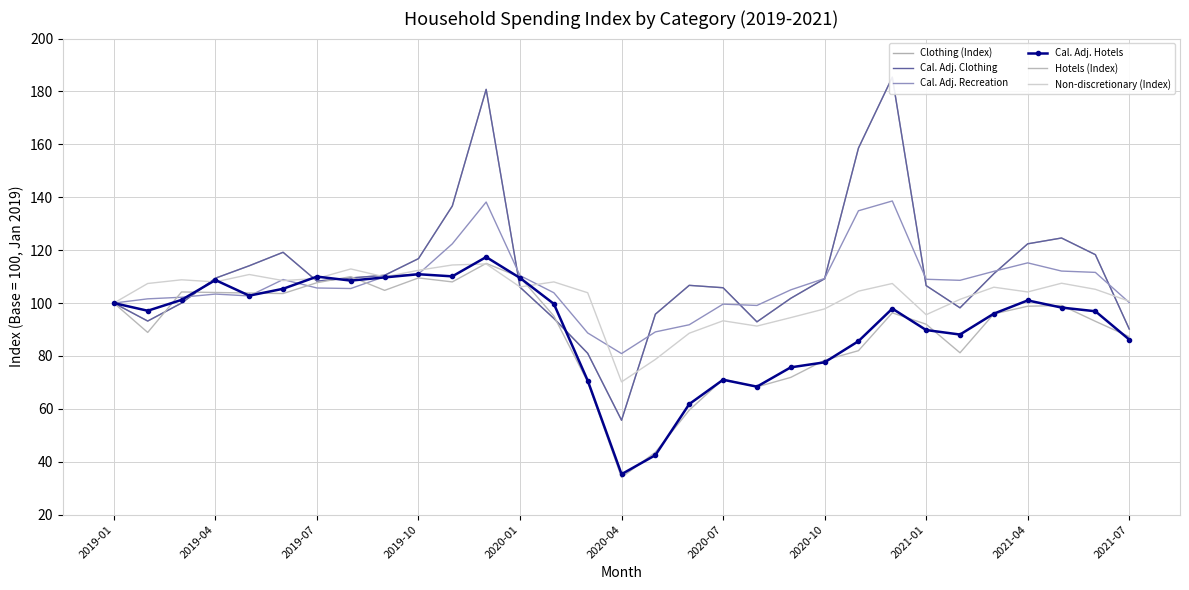

What is the lowest value of the Hotels (Index) series?

34.1